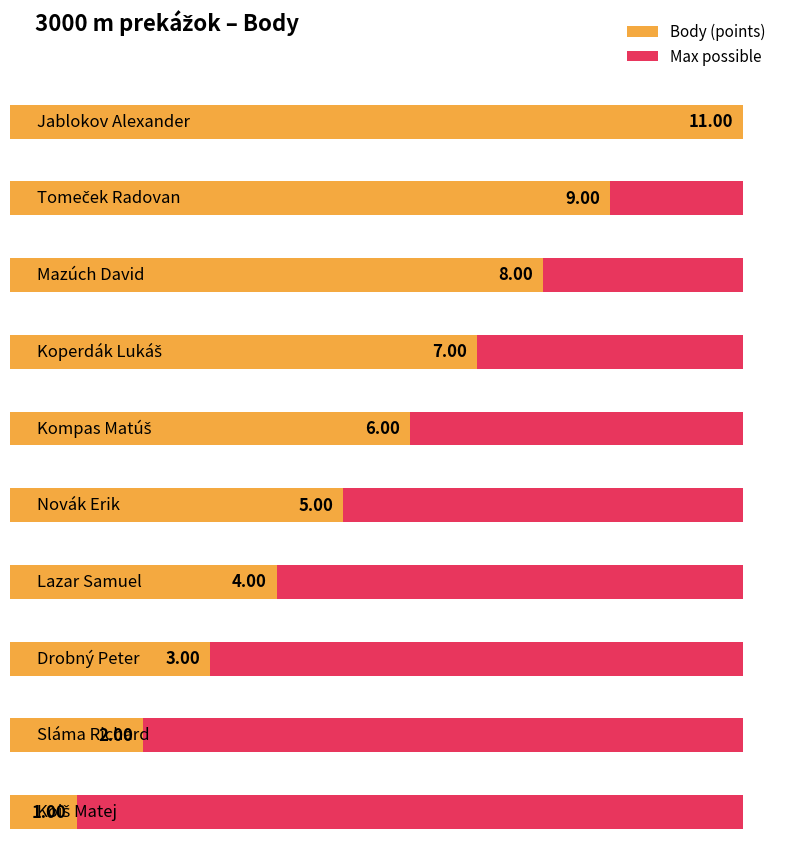

List the labels in order of value, largest first.

Jablokov Alexander, Tomeček Radovan, Mazúch David, Koperdák Lukáš, Kompas Matúš, Novák Erik, Lazar Samuel, Drobný Peter, Sláma Richard, Koiš Matej